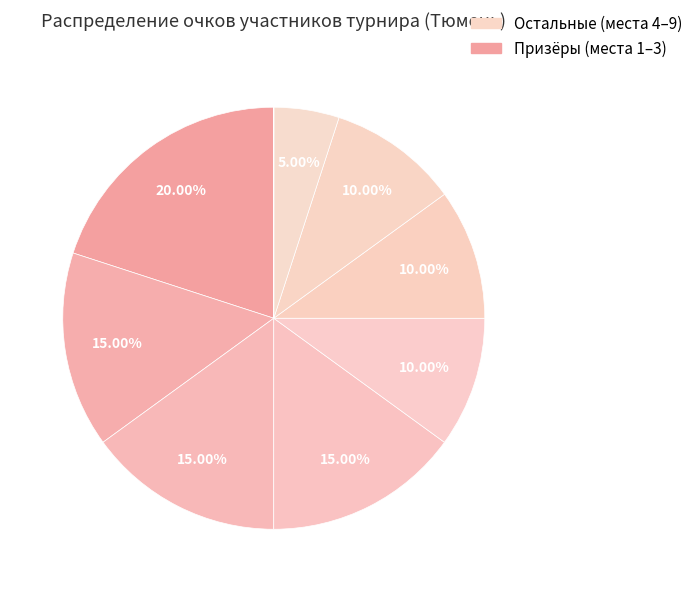

How many segments does this pie chart have?

9